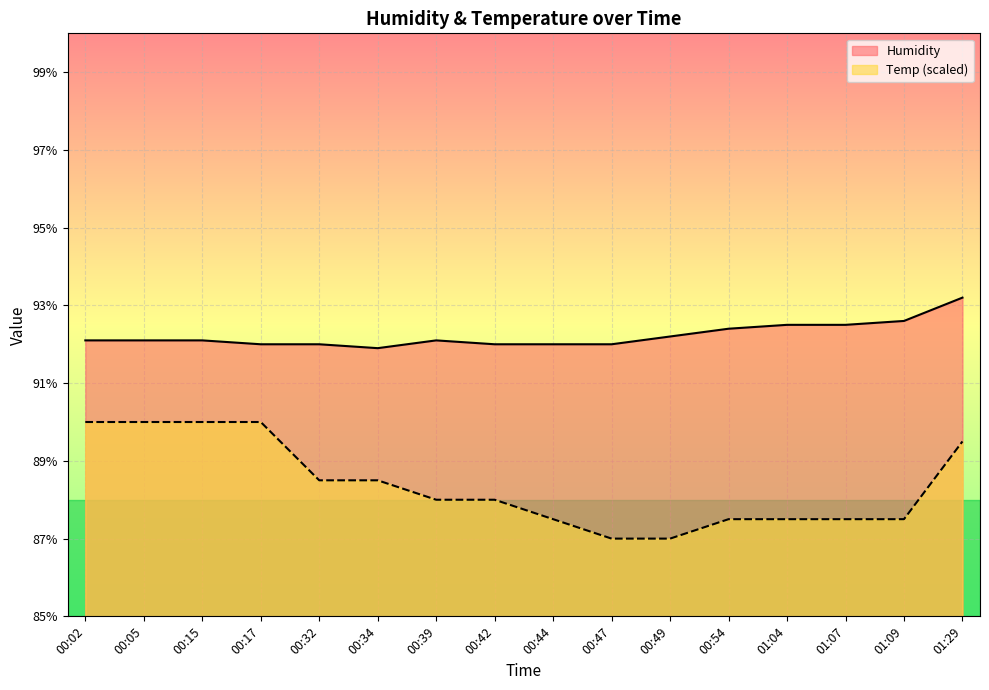

What is the label of the 14th point from the right?

00:15